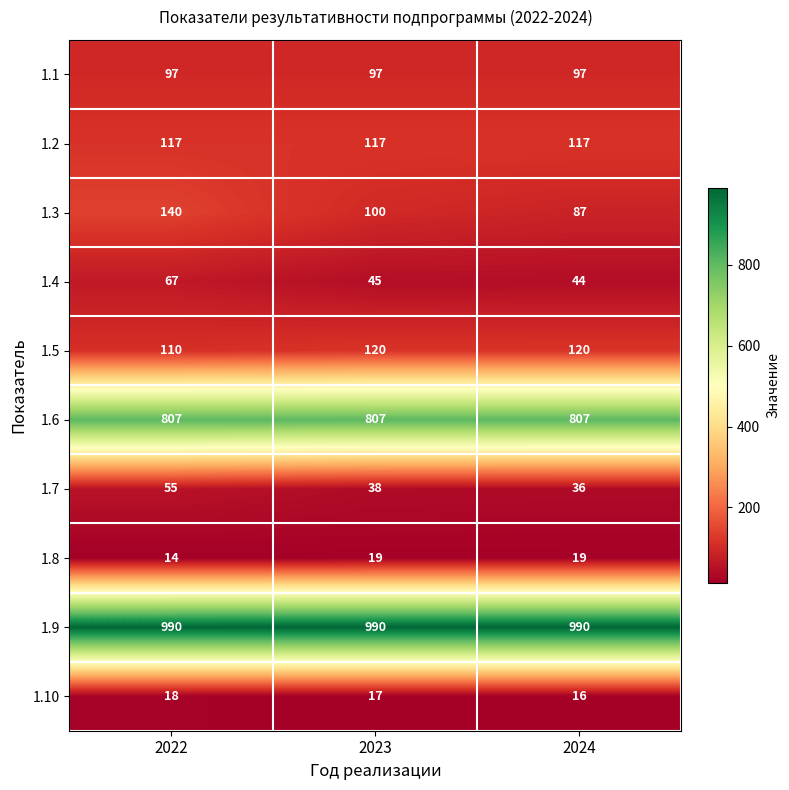

Count the number of data series in this chart.

10